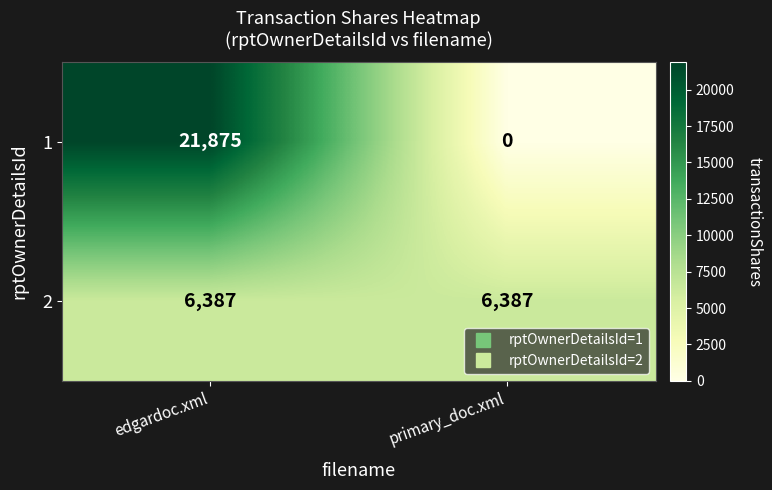

Where is 1 nearest to the value 10937?

primary_doc.xml